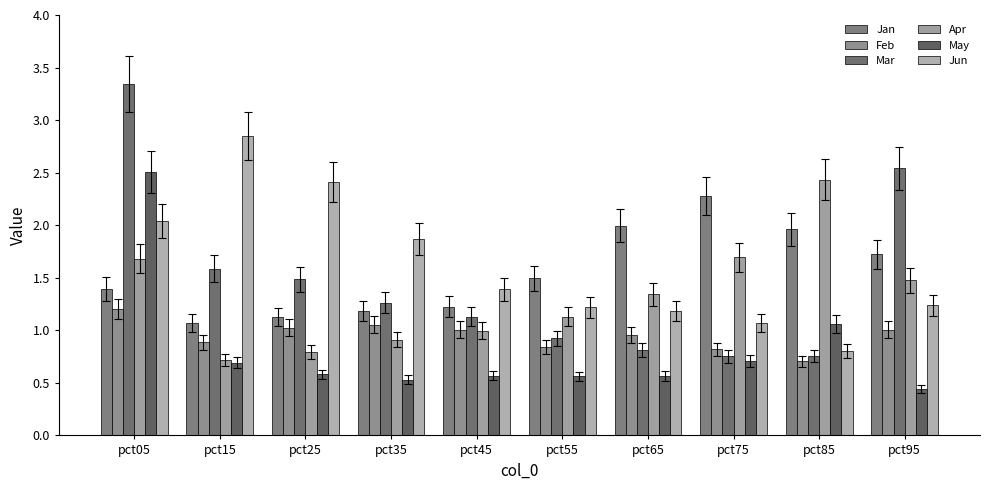

What is the difference between the maximum and minimum values in the May series?

2.1